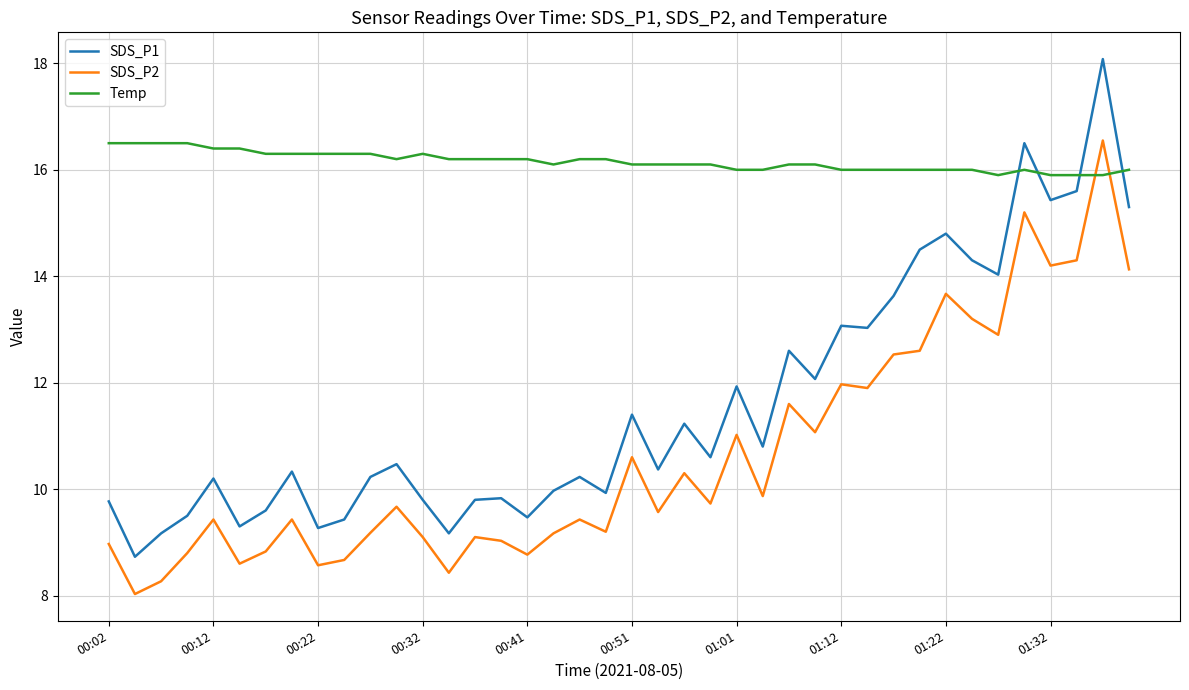

What is the minimum value for SDS_P1?

8.7